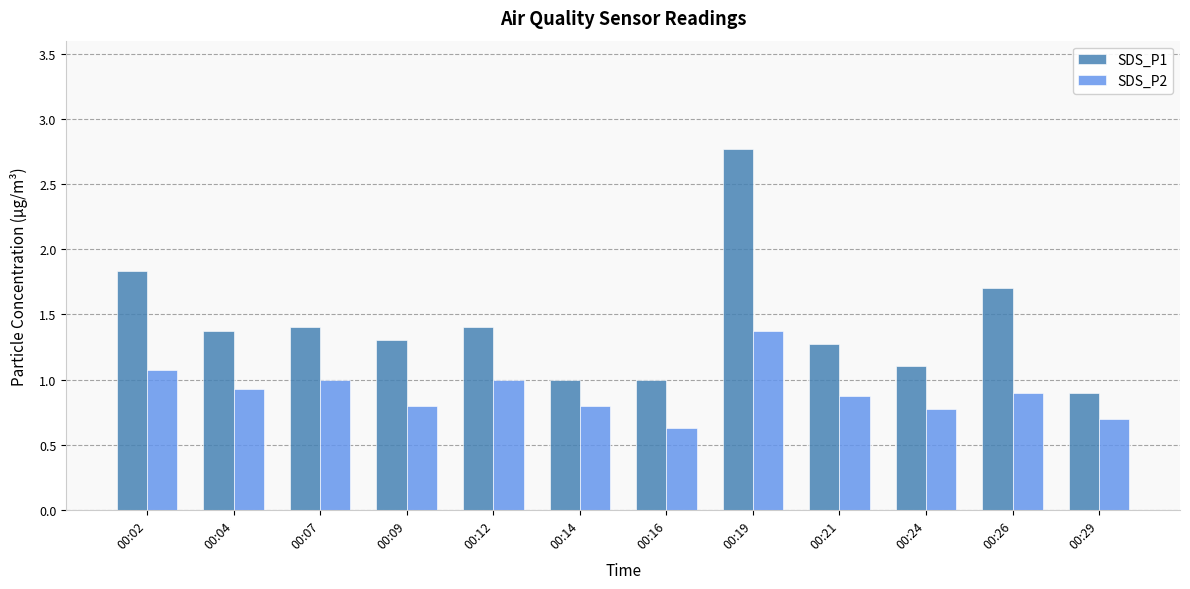

At which category is the sum across all series the highest?

00:19